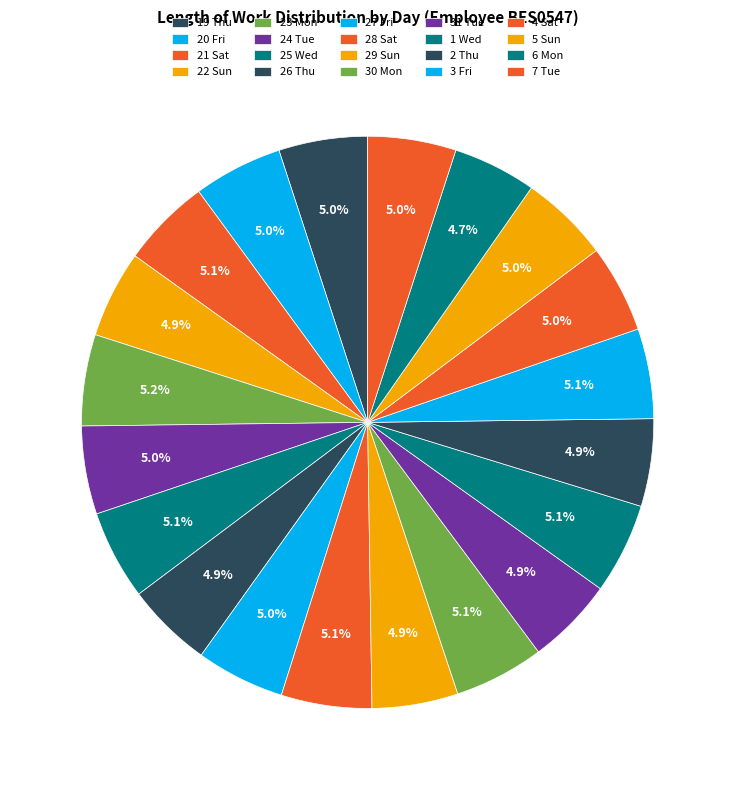

How many segments does this pie chart have?

20